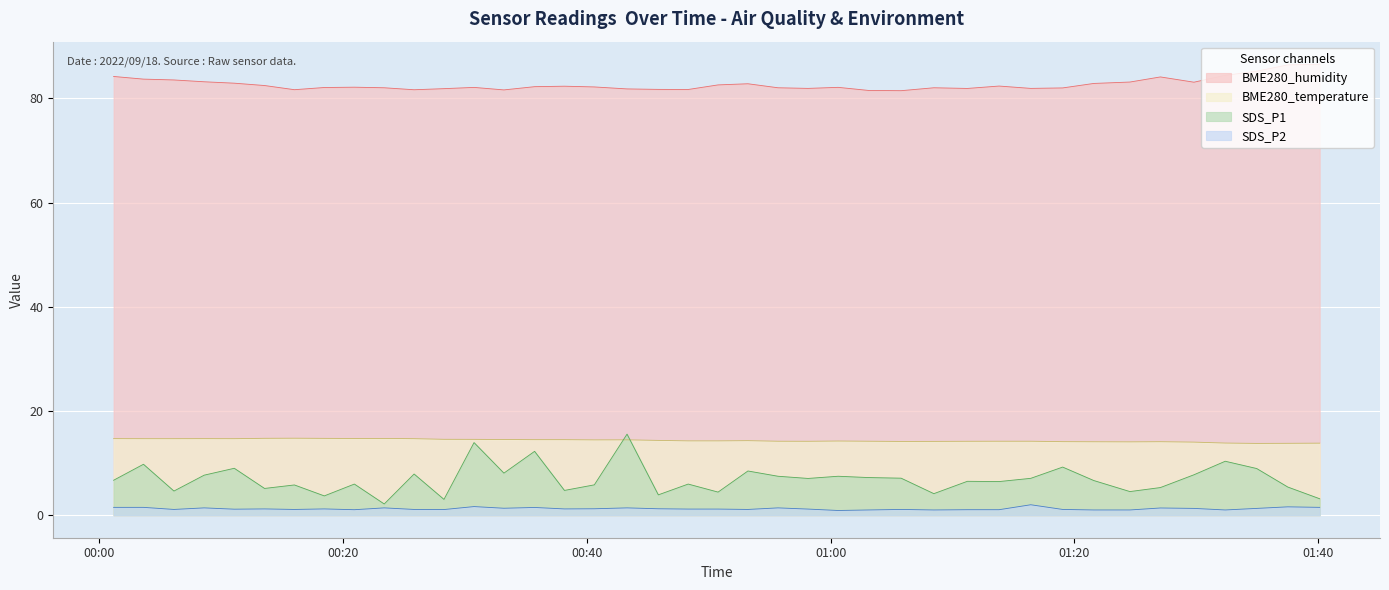

What is the label of the 26th point from the right?

2022/09/18 00:35:43